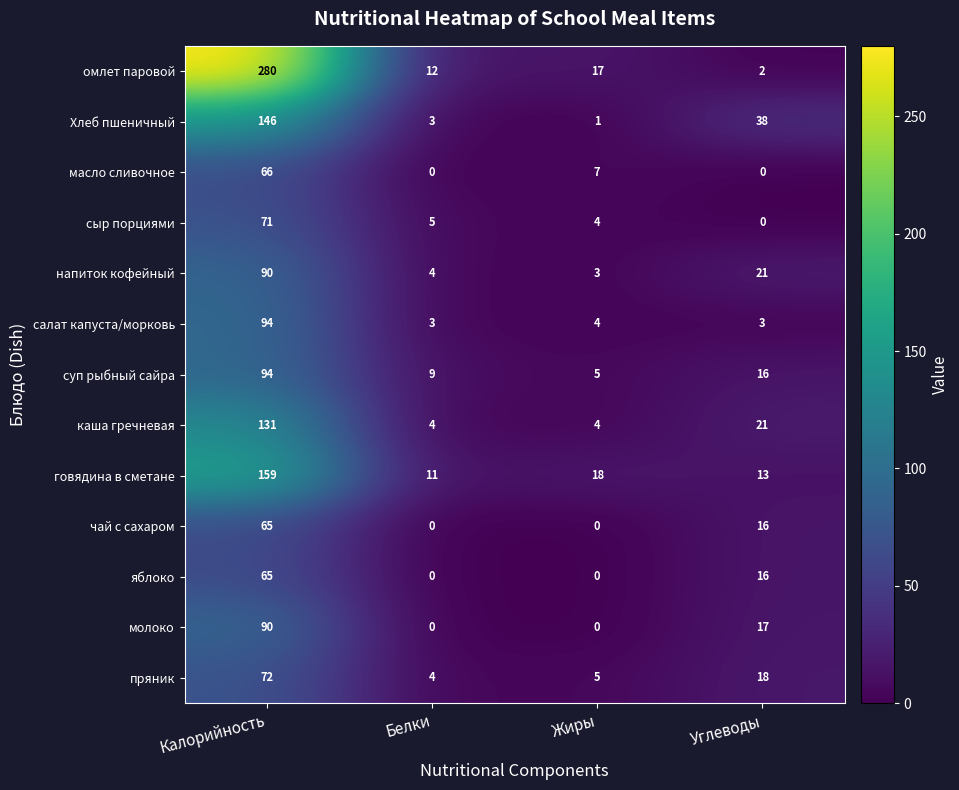

At which label is говядина в сметане closest to 85?

Жиры